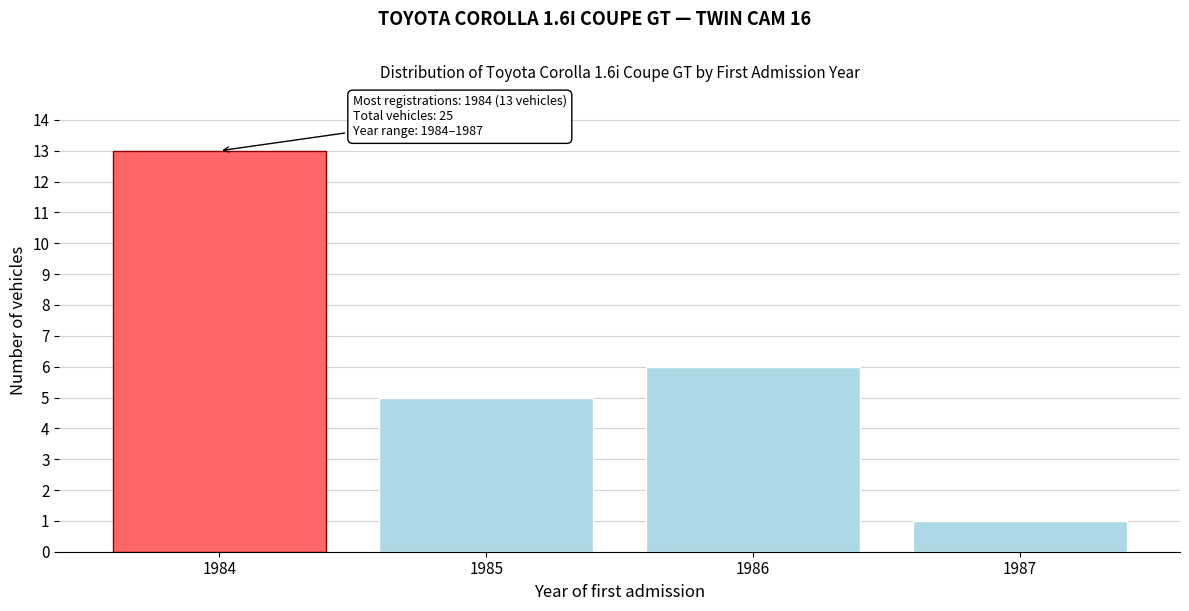

Reading right to left, what are all the values shown in this chart?

1987=1	1986=6	1985=5	1984=13